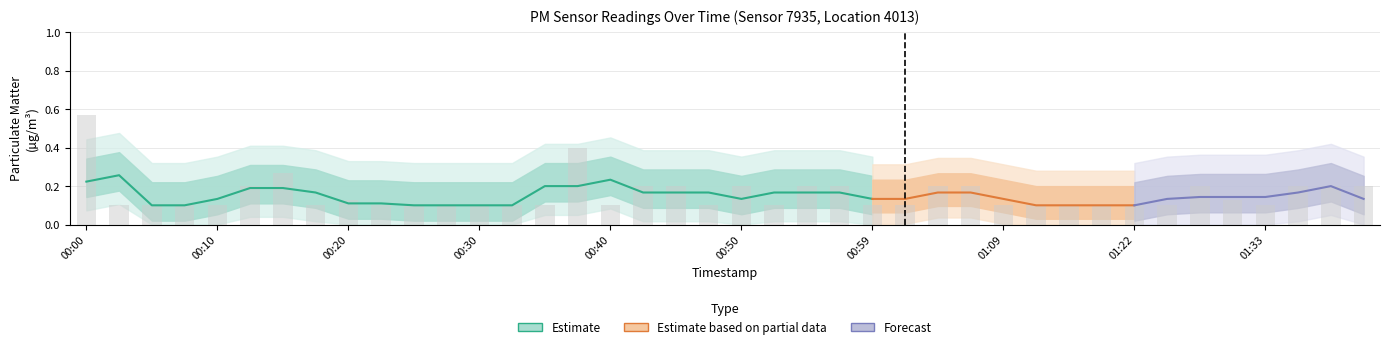

Count the values in the range 0 to 1.

40